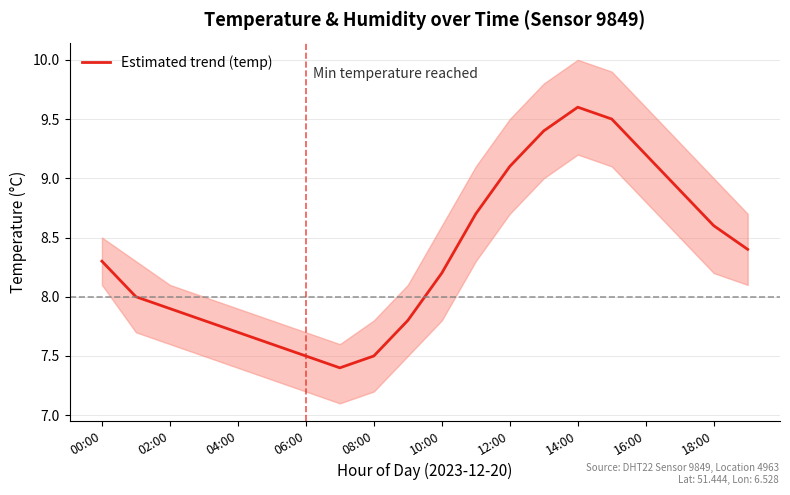

What is the value of the 20th point from the left?

8.4